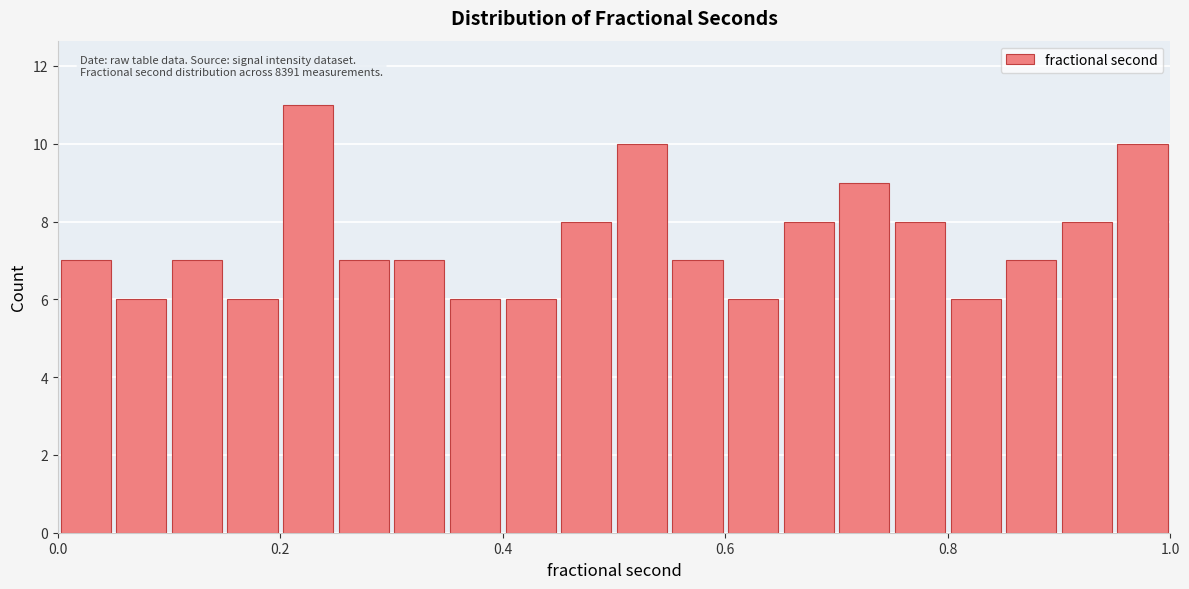

Read against the x-axis, roughly where is the centre of the tallest bar?

0.22